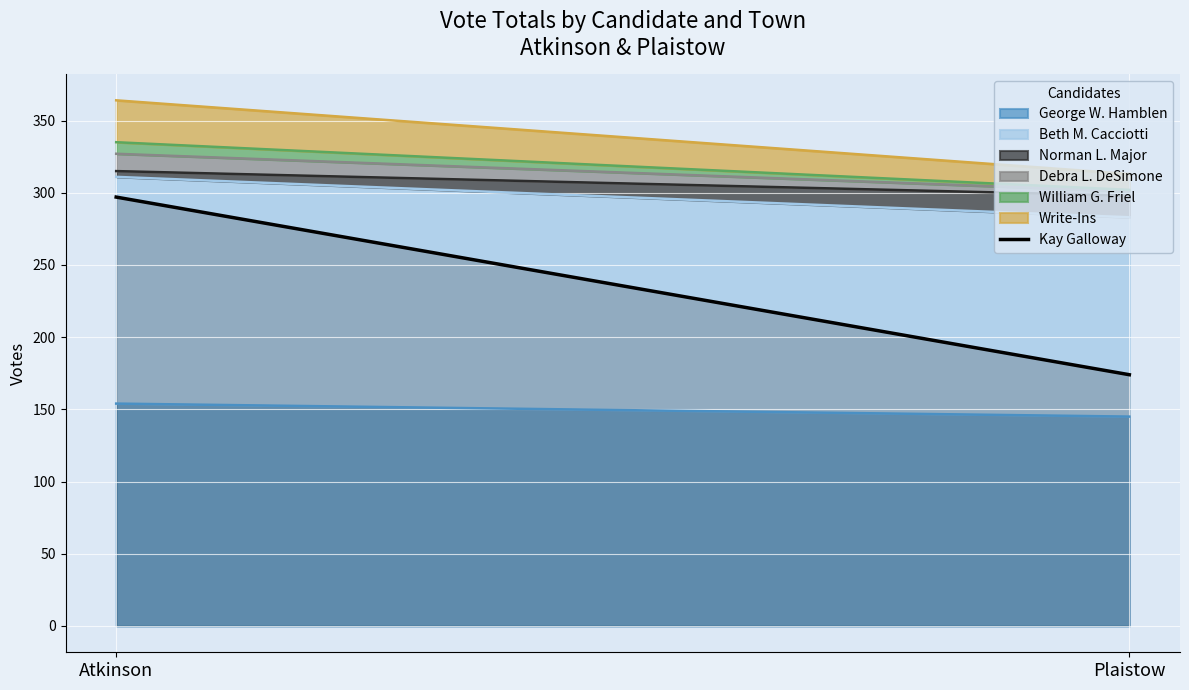

Read the value at Atkinson, to the nearest 50.

300